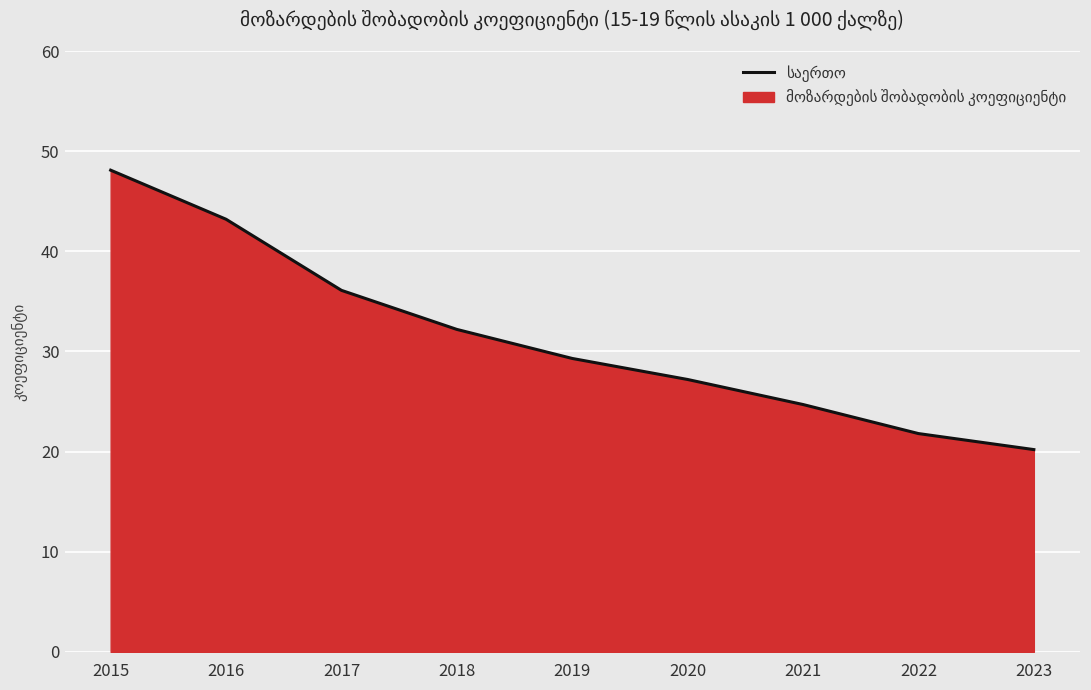

What is the average value?

31.4